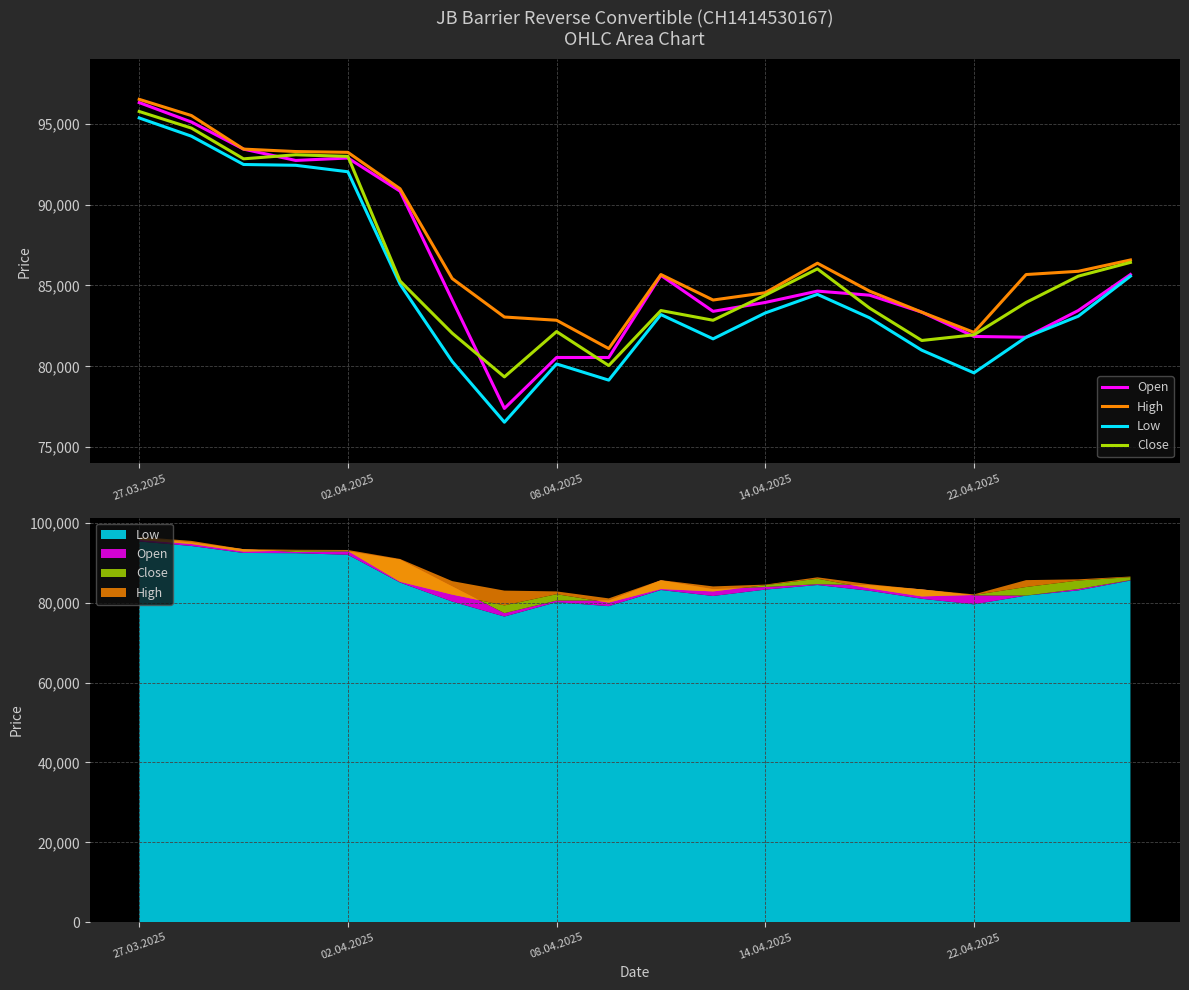

What value does the Open series have at 22.04.2025, to the nearest 100?

81800